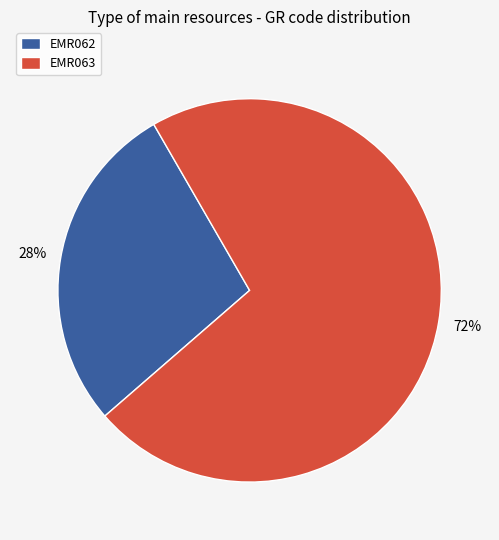

Does EMR062 represent more than half of the total?

No